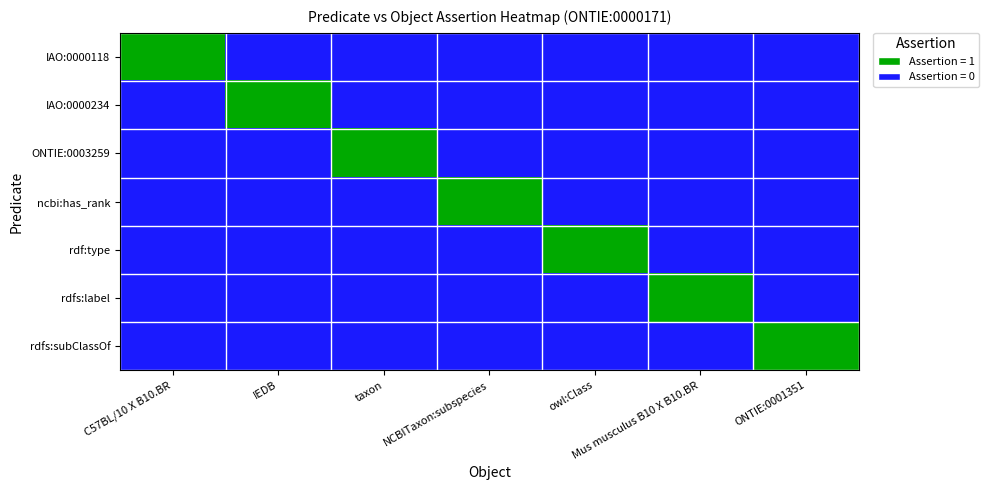

Which series has the largest total across all categories?

IAO:0000118